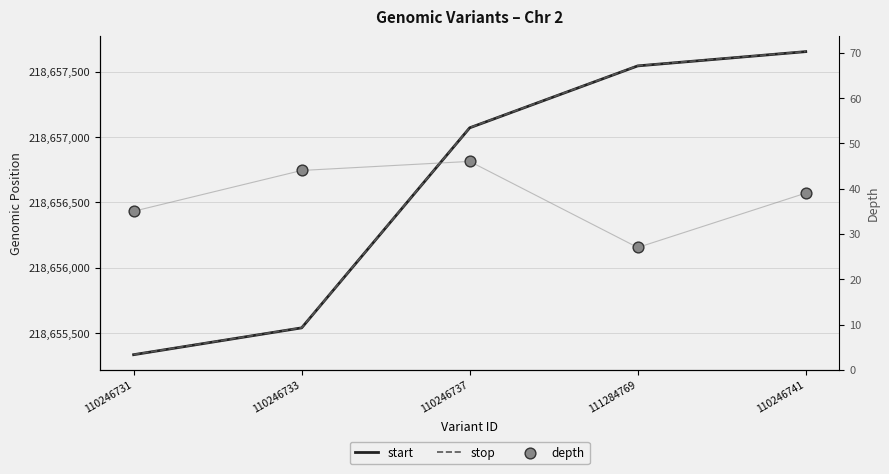

Is the value of depth at 110246731 greater than the value of start at 110246731?

No